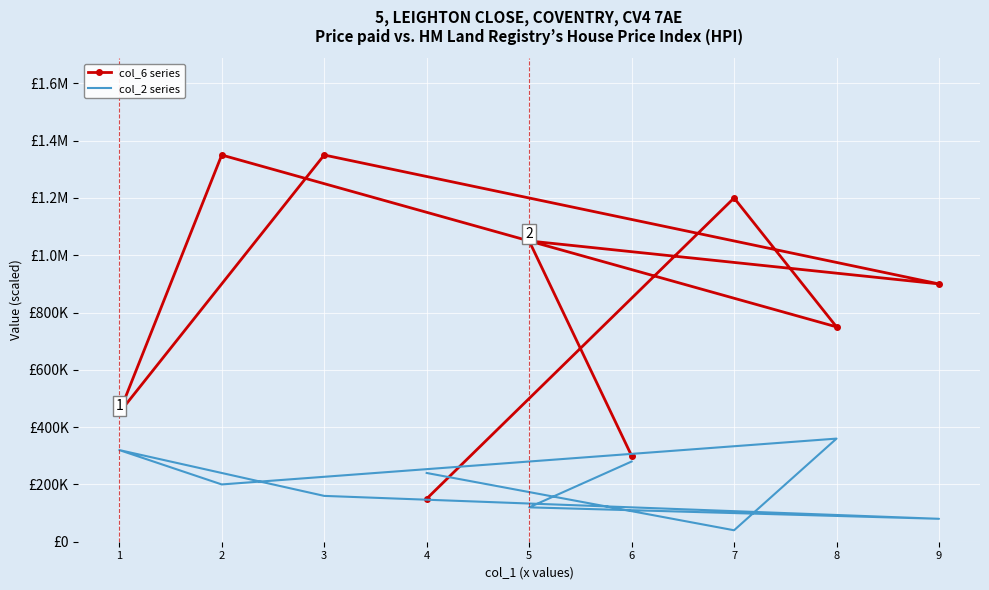

Which category has the lowest value across all series?

7